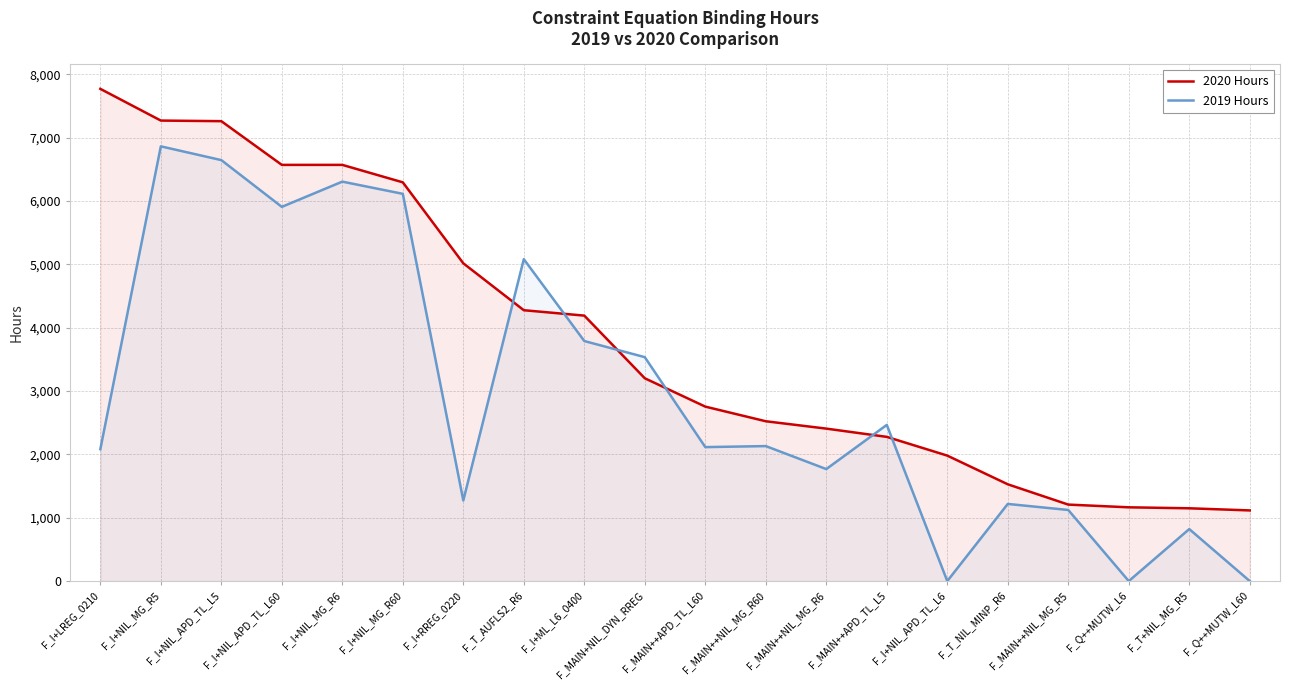

After their last crossing, which series has the higher values: 2019 Hours or 2020 Hours?

2020 Hours